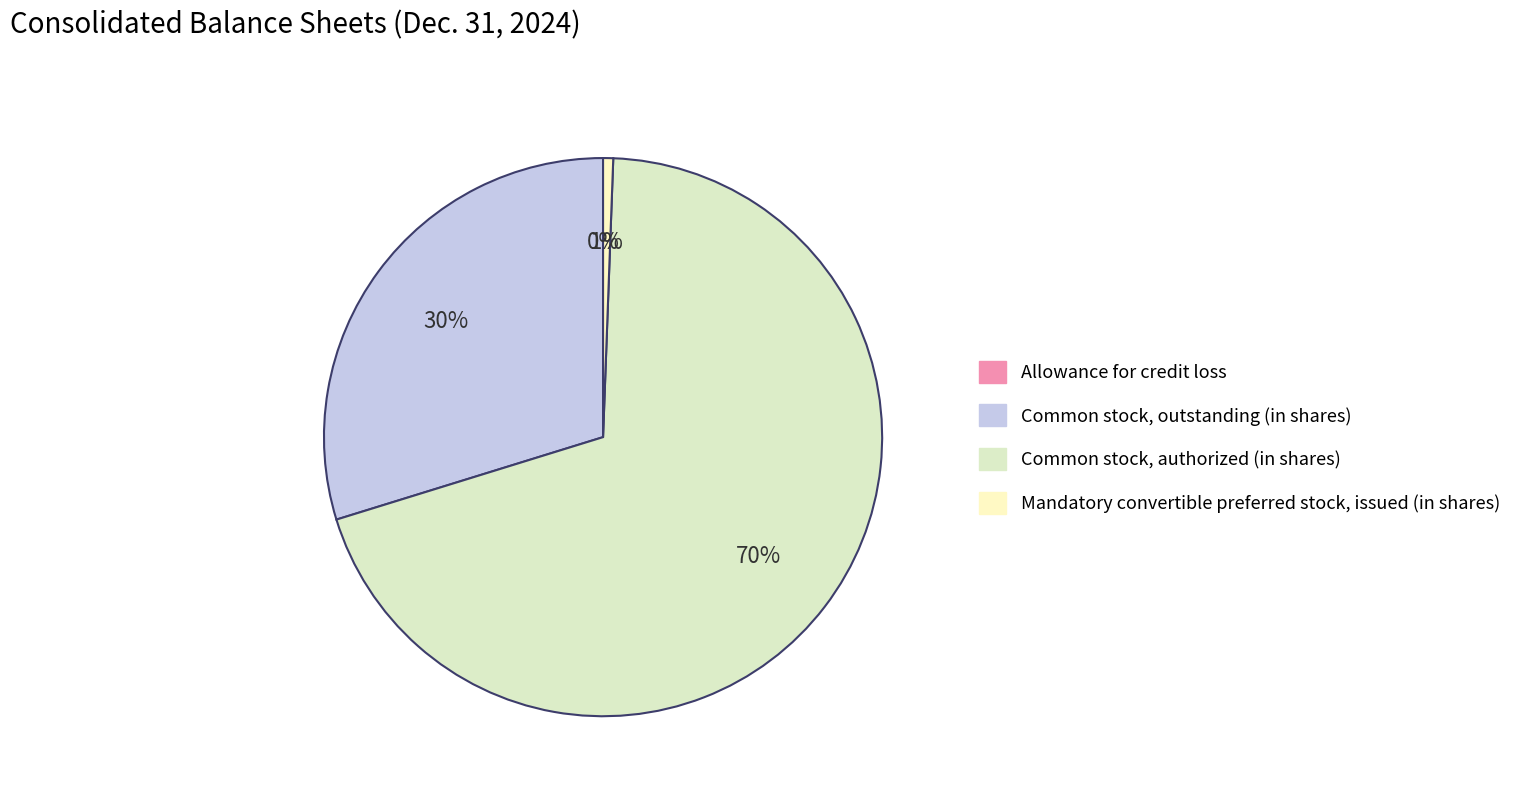

What is the largest slice in the pie chart?

Common stock, authorized (in shares)